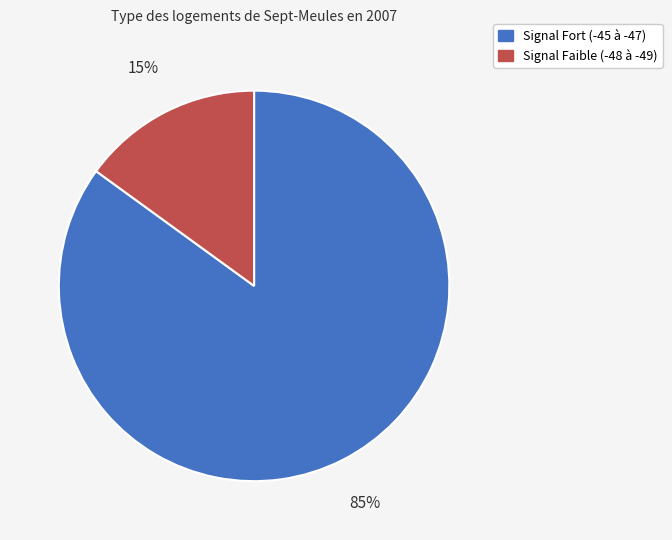

Is there a majority slice in this chart?

Yes